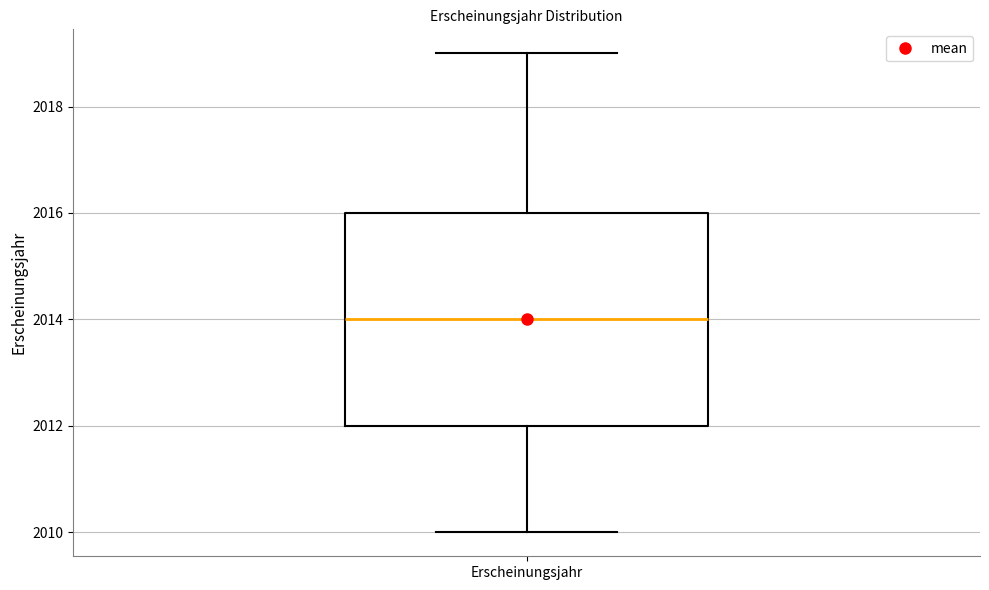

Where does the median line of the box for Erscheinungsjahr sit on the y-axis? The values are not printed on the chart, so give them approximately, as read against the axis.

2014